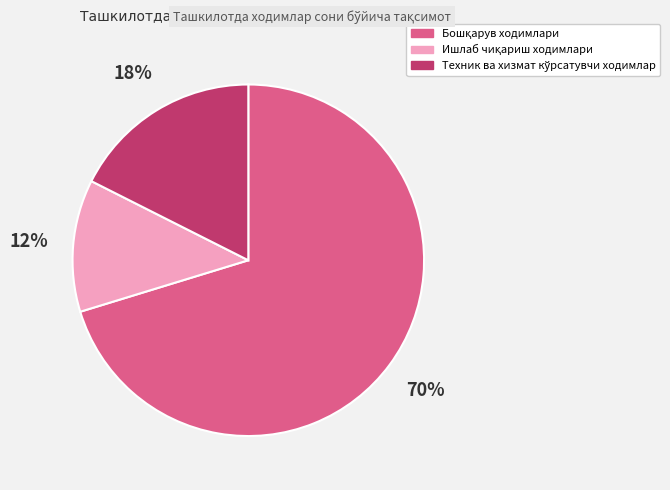

Is there a majority slice in this chart?

Yes